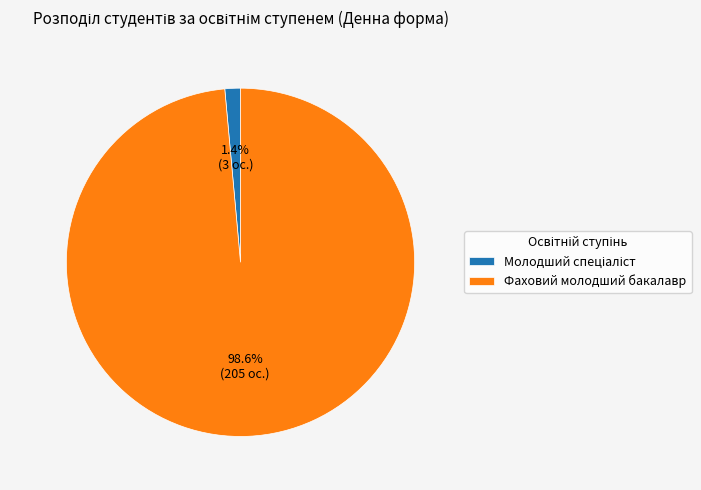

How many slices are in this pie chart?

2